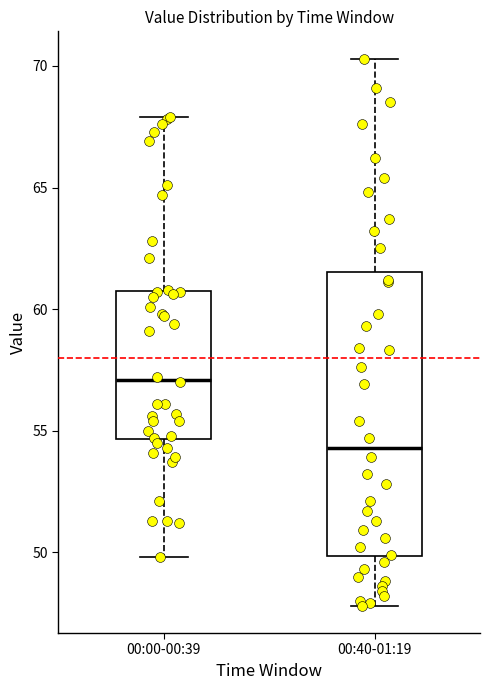

Reading left to right, read every box against the y-axis: the position of its median line, the range the box covers, and the ends of its whiskers. The values are not printed on the chart, so give them approximately, as read against the axis.

00:00-00:39: median 57.0, box 54.5 to 60.5, whiskers 50.0 to 68.0
00:40-01:19: median 54.5, box 50.0 to 61.5, whiskers 48.0 to 70.5